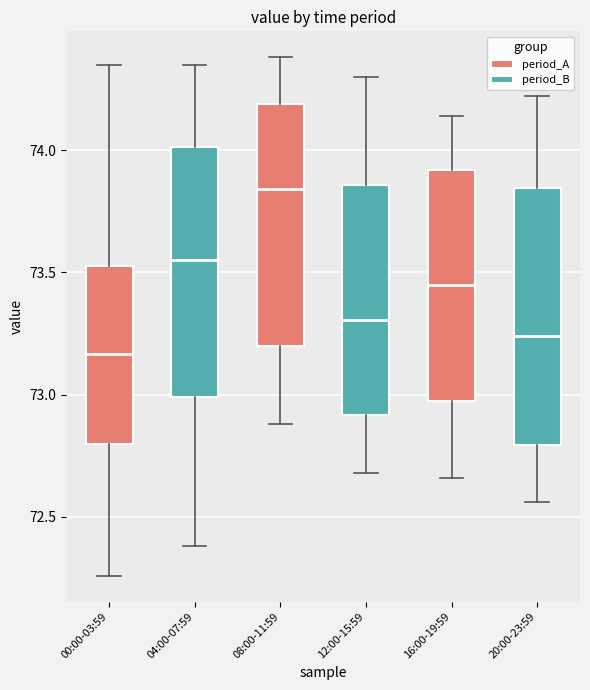

Where does the upper whisker of the box for 00:00-03:59 end on the y-axis? The values are not printed on the chart, so give them approximately, as read against the axis.

74.35